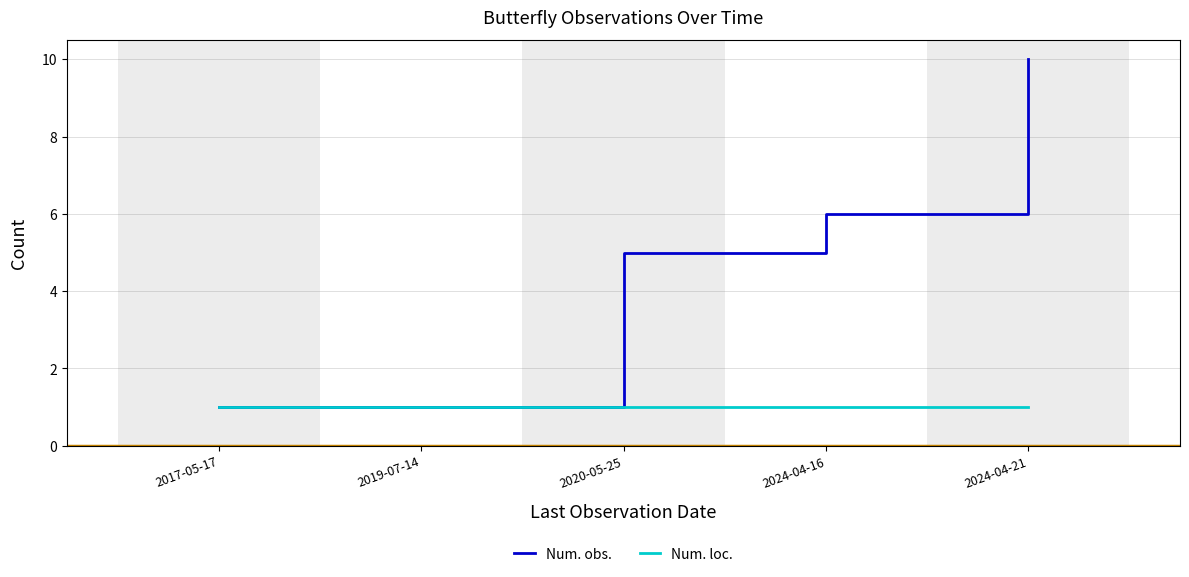

Which series changed the most between 2020-05-25 and 2024-04-16?

Num. obs.